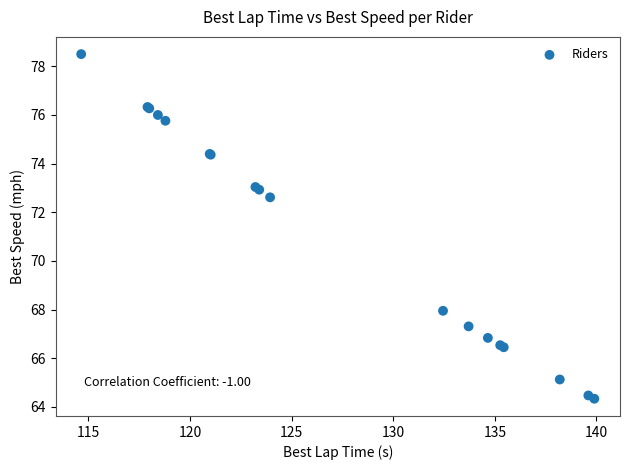

What Y value in the scatter plot is closest to 71?

72.6